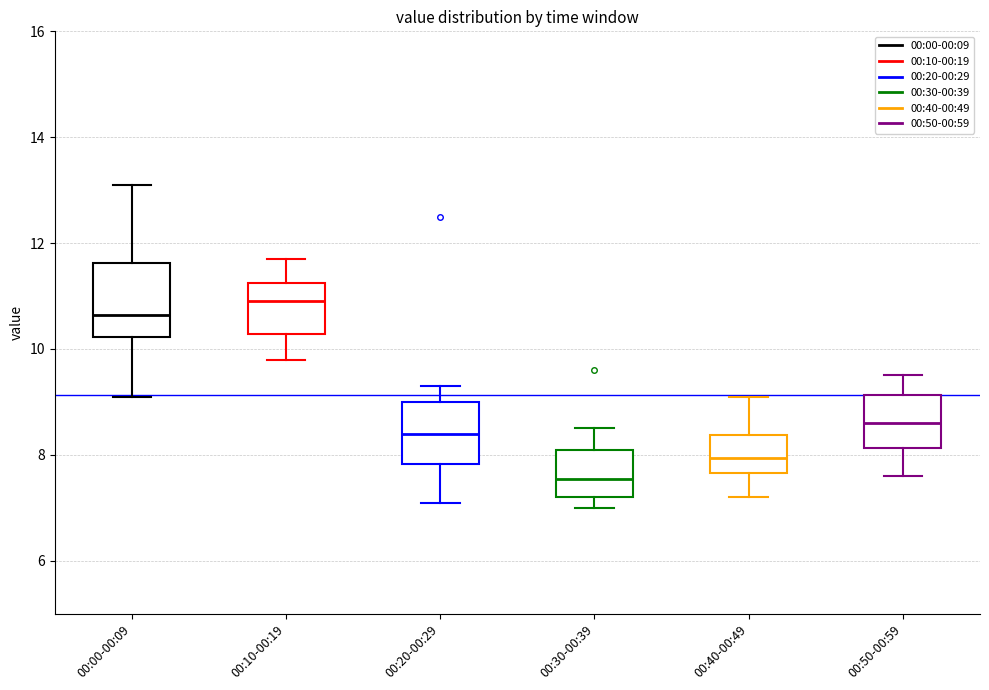

Which box has the lowest median line?

00:30-00:39